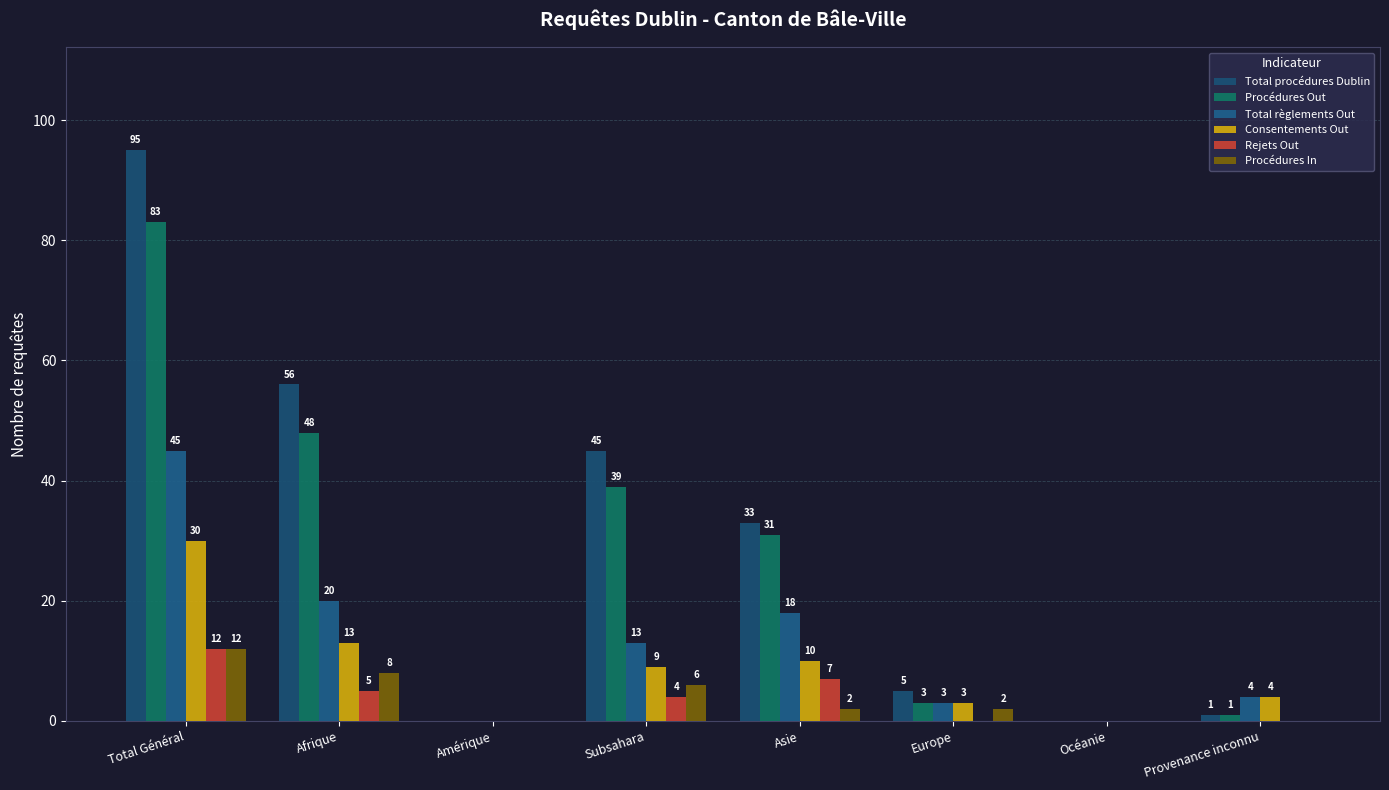

What are all the series names shown in the legend?

Total procédures Dublin, Procédures Out, Total règlements Out, Consentements Out, Rejets Out, Procédures In